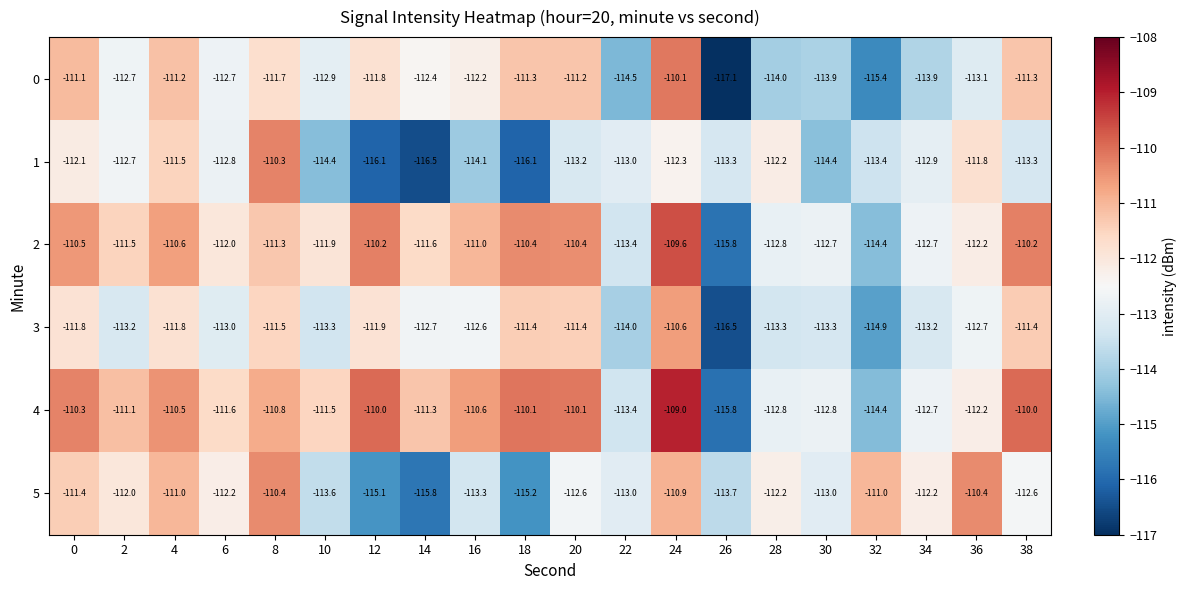

What is the total value across all series at 12?

-675.1